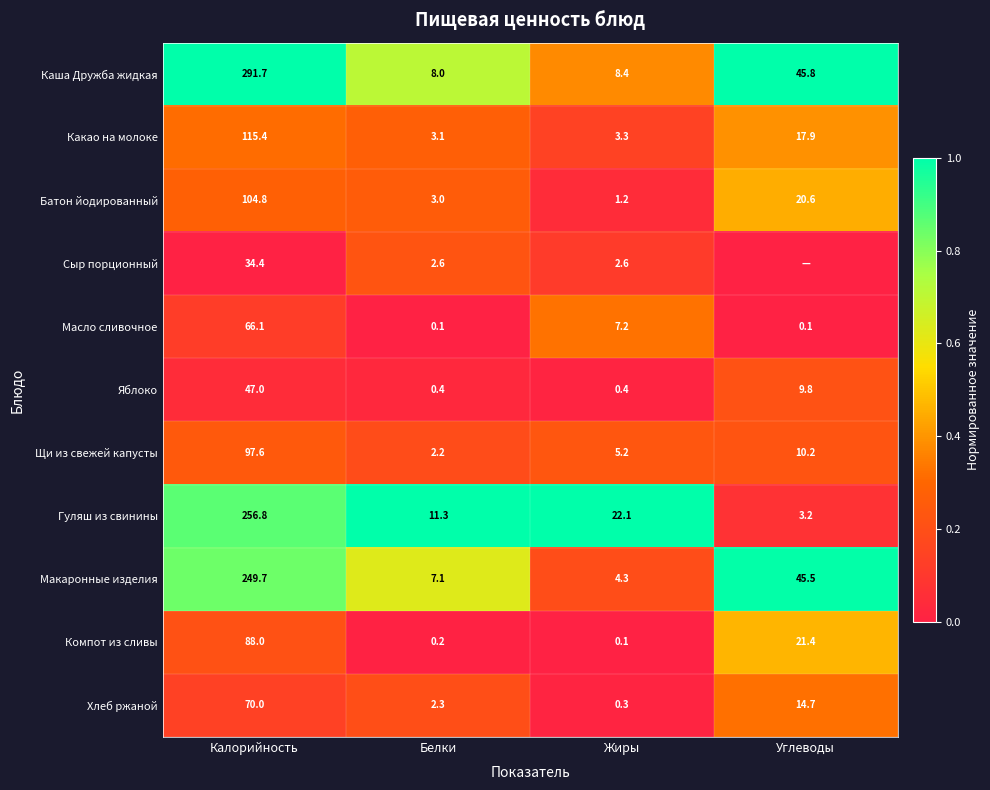

True or false: Каша Дружба жидкая has a value of 0.1 at Жиры.

False